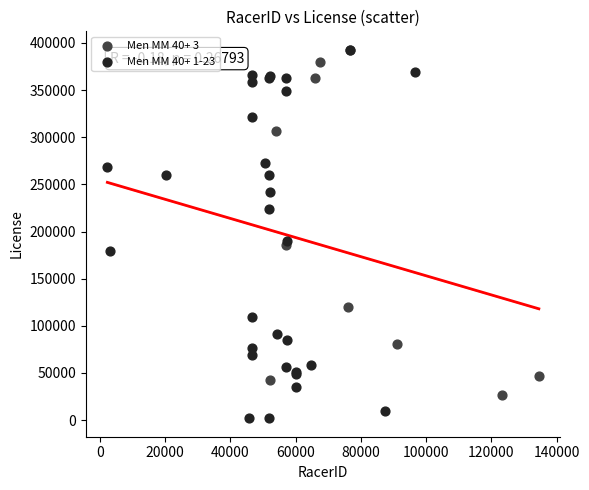

Which series has the widest spread of Y values?

Men MM 40+ 1-23